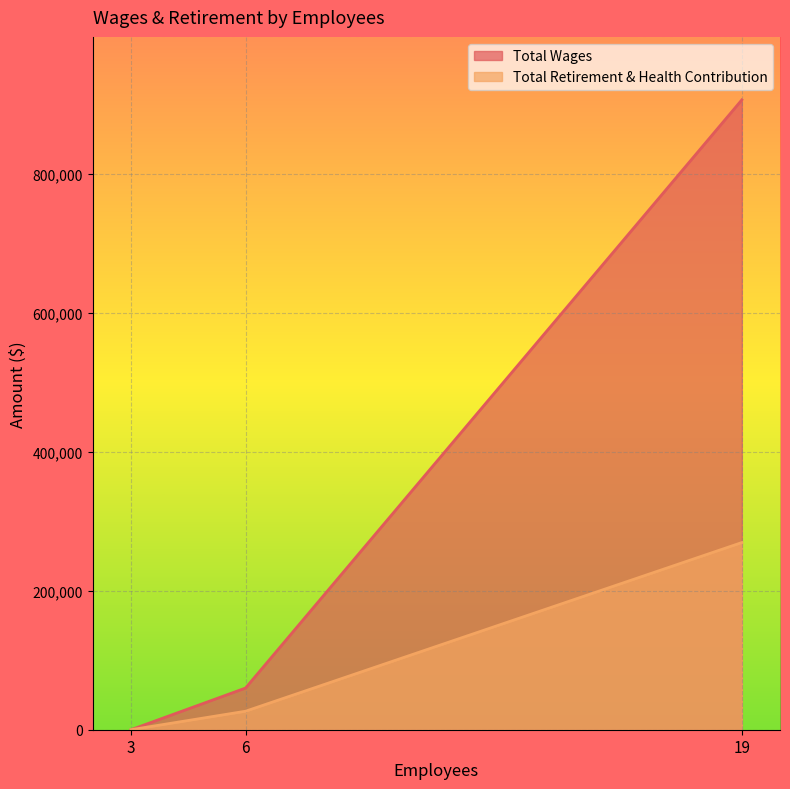

What are all the series names shown in the legend?

Total Wages, Total Retirement & Health Contribution